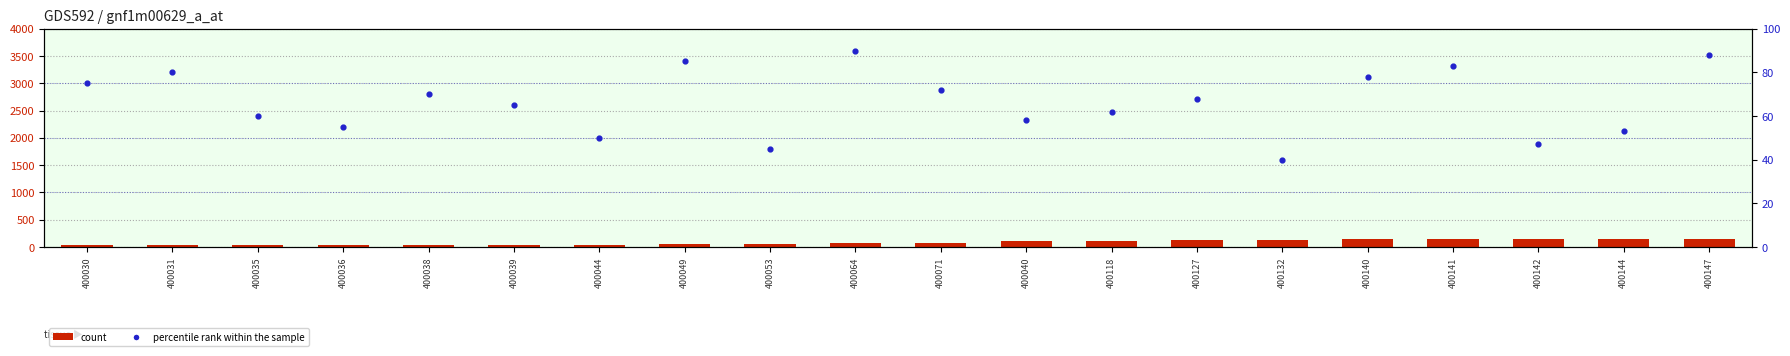

Which series reaches the maximum Y coordinate?

count